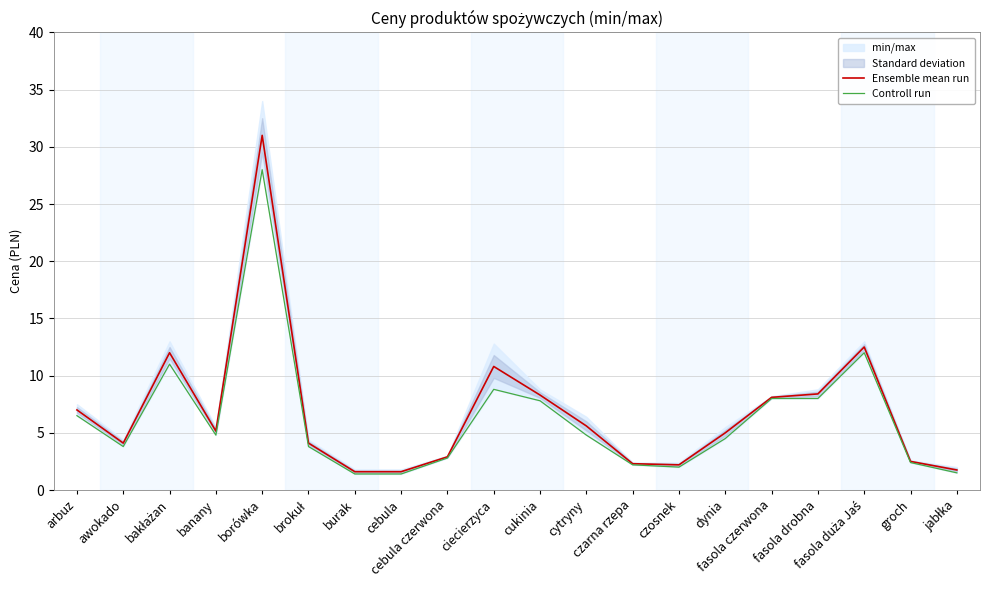

Reading left to right, what are all the values shown in this chart?

Ensemble mean run: 7.0	4.1	12.0	5.2	31.0	4.1	1.6	1.6	2.9	10.8	8.3	5.6	2.3	2.2	5.0	8.1	8.4	12.5	2.5	1.8
Controll run: 6.5	3.8	11.0	4.8	28.0	3.8	1.4	1.4	2.8	8.8	7.8	4.8	2.2	2.0	4.5	8.0	8.0	12.0	2.4	1.5